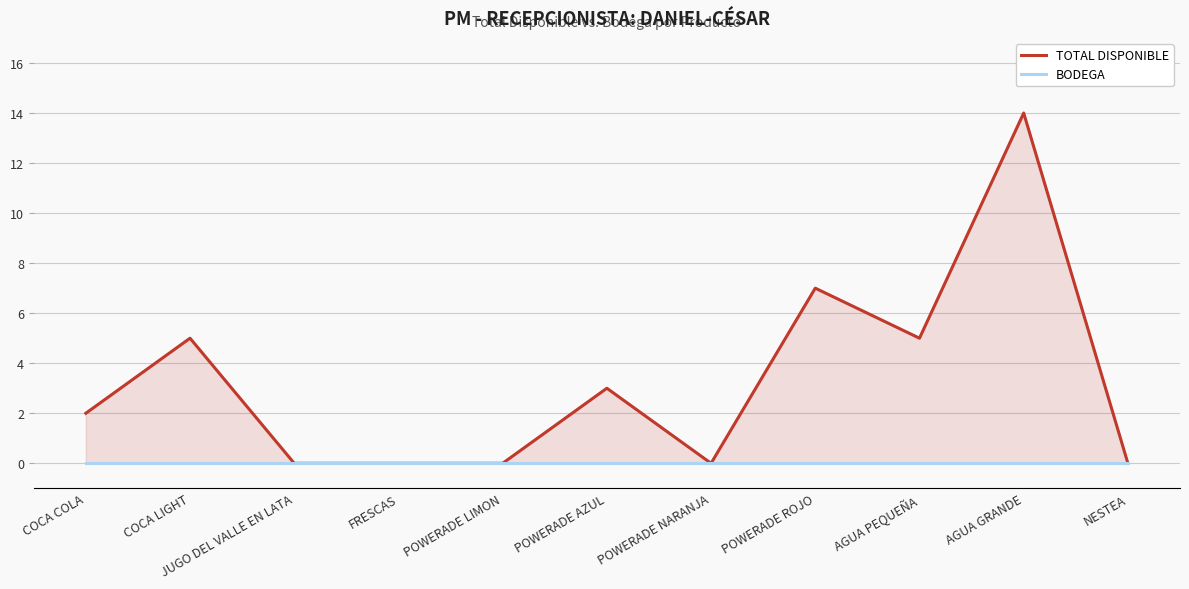

How many TOTAL DISPONIBLE values are between 0 and 5?

9